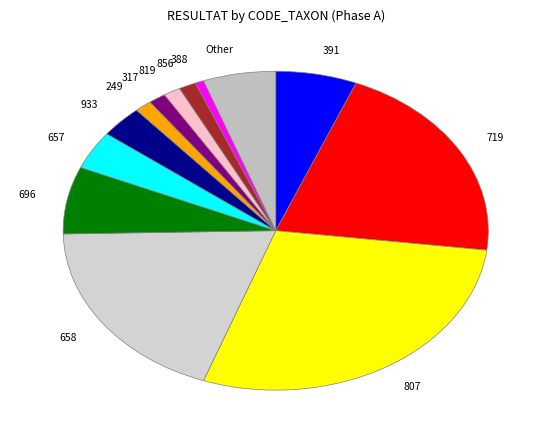

Is 856 the majority of the pie?

No